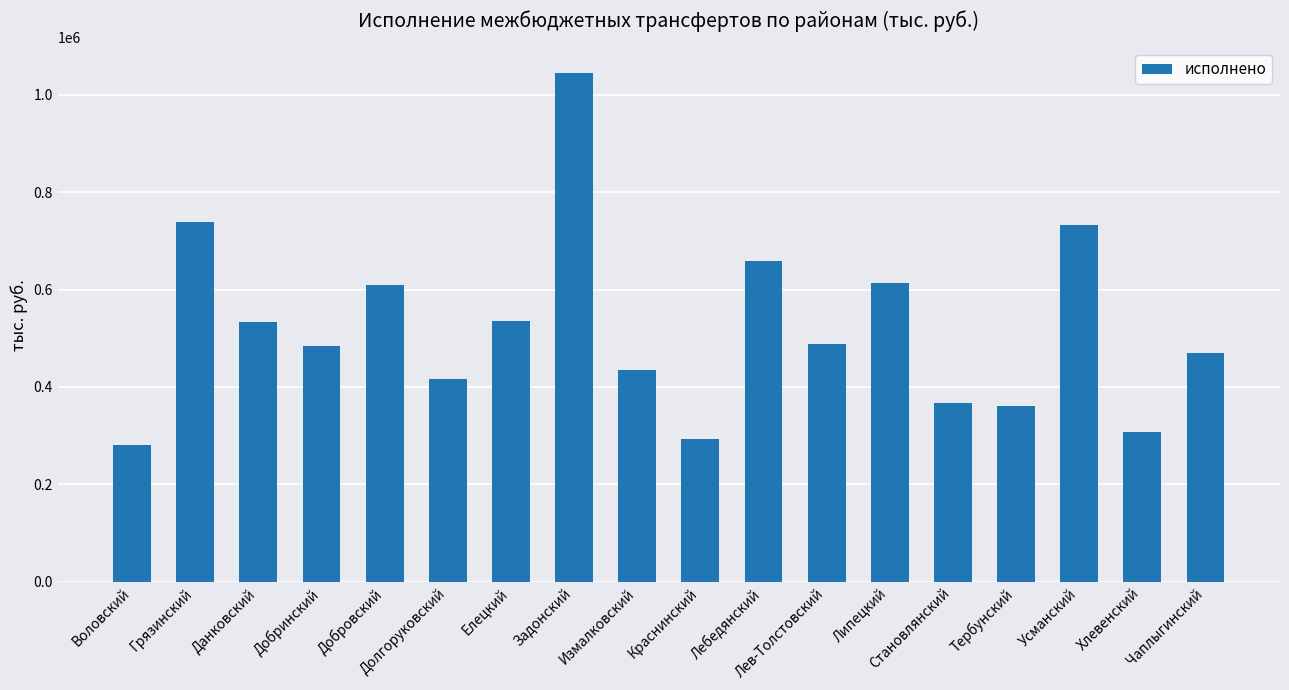

At which label does the data first exceed 488062?

Грязинский